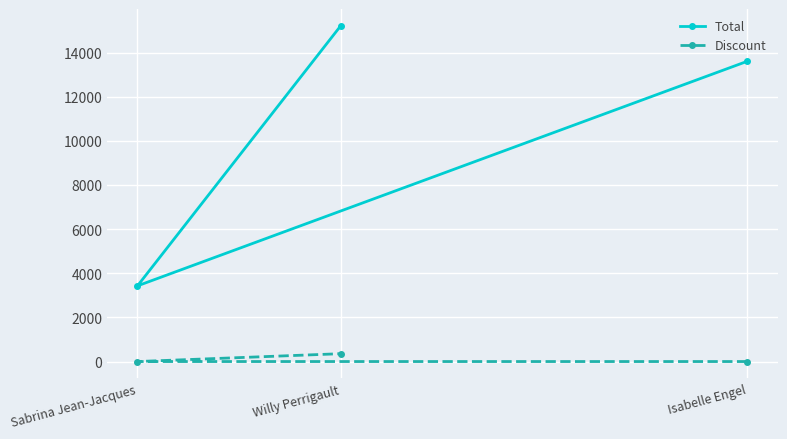

What is the difference between the maximum and minimum values in the Total series?

11783.7